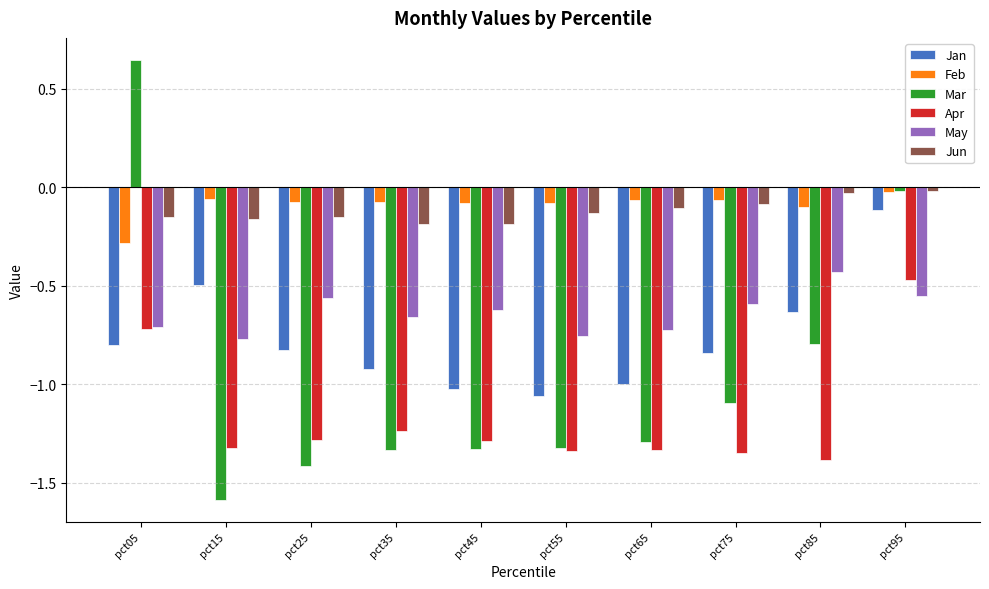

The Jan series shows -1.0 at pct45. True or false?

True